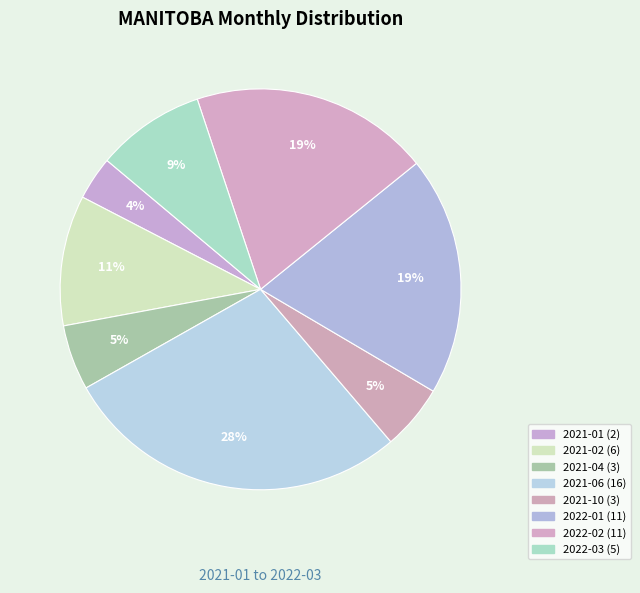

Which slice is the largest?

2021-06